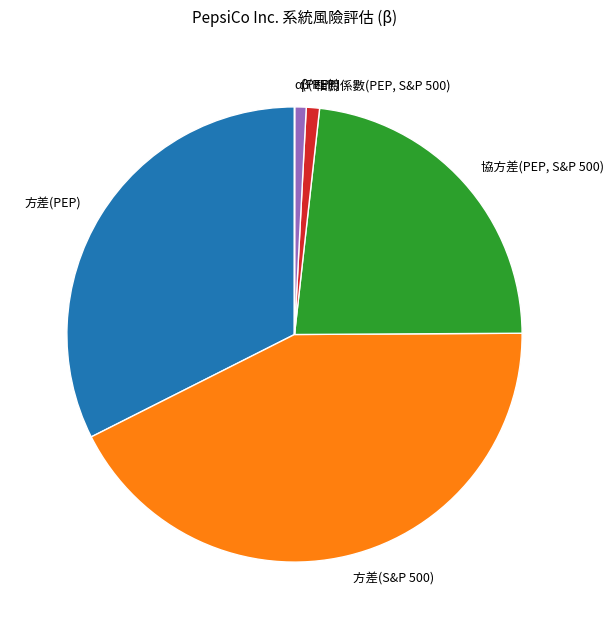

What is the largest slice in the pie chart?

方差(S&P 500)